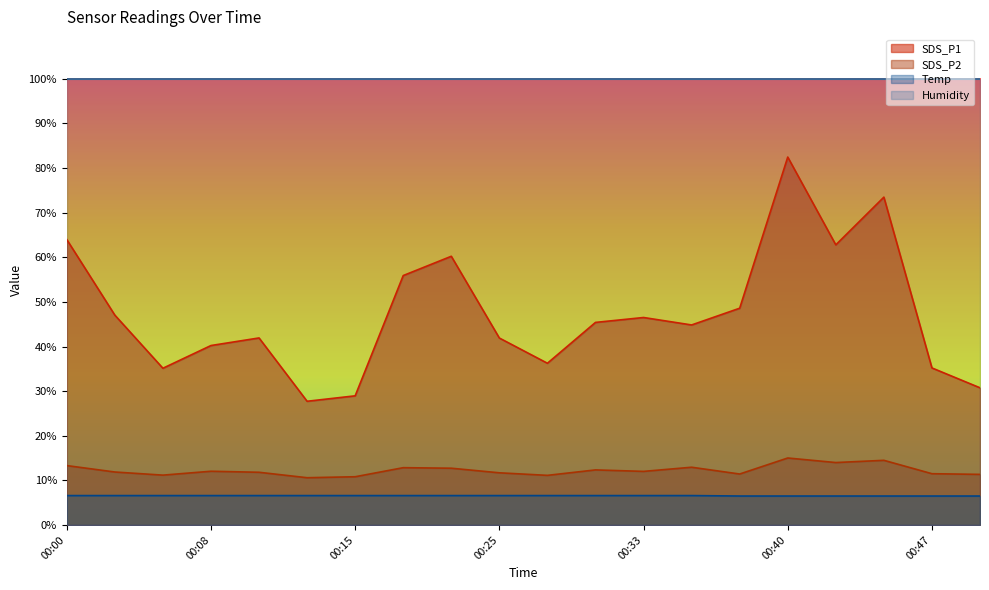

Is it true that SDS_P1 equals 45.4 at 00:30?

True